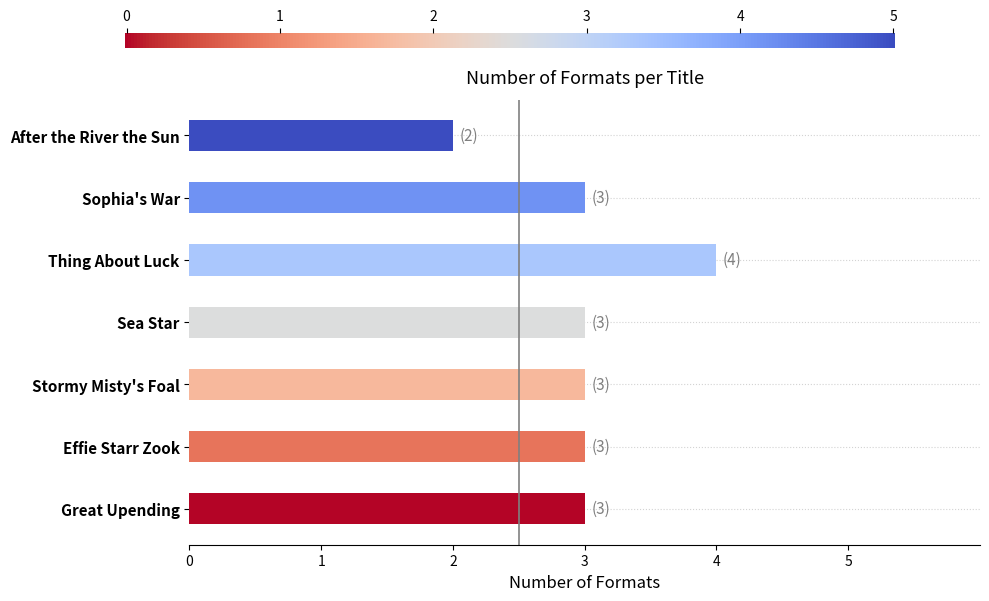

True or false: the data shows 3 at Great Upending.

True